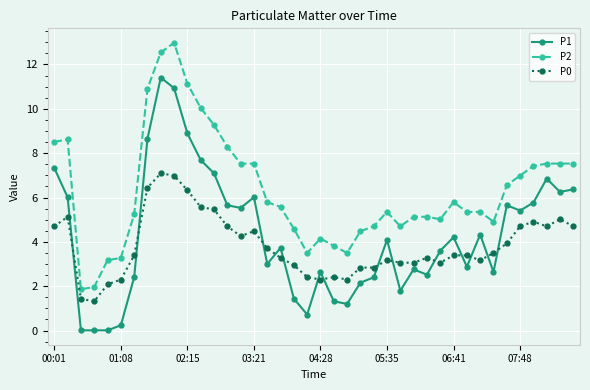

How many data points does each series have?

40